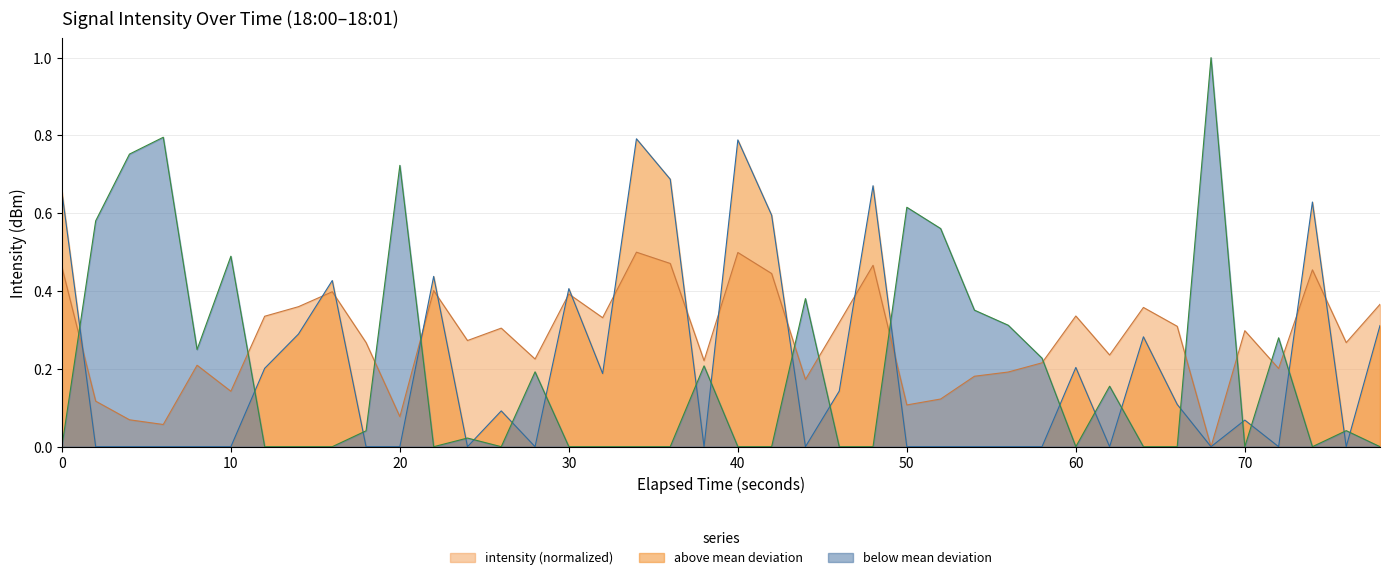

Is it true that intensity (normalized) equals 0.2 at 0?

False